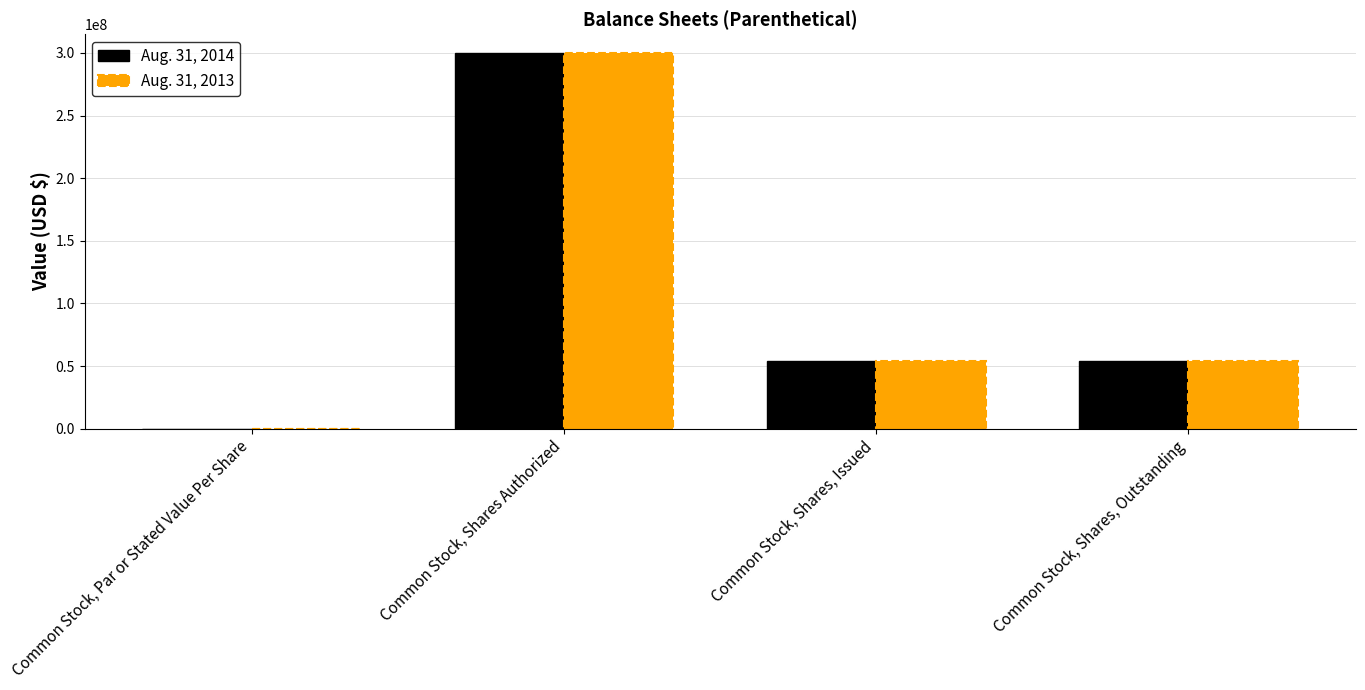

The value of Aug. 31, 2013 at Common Stock, Par or Stated Value Per Share is 0.0. True or false?

True